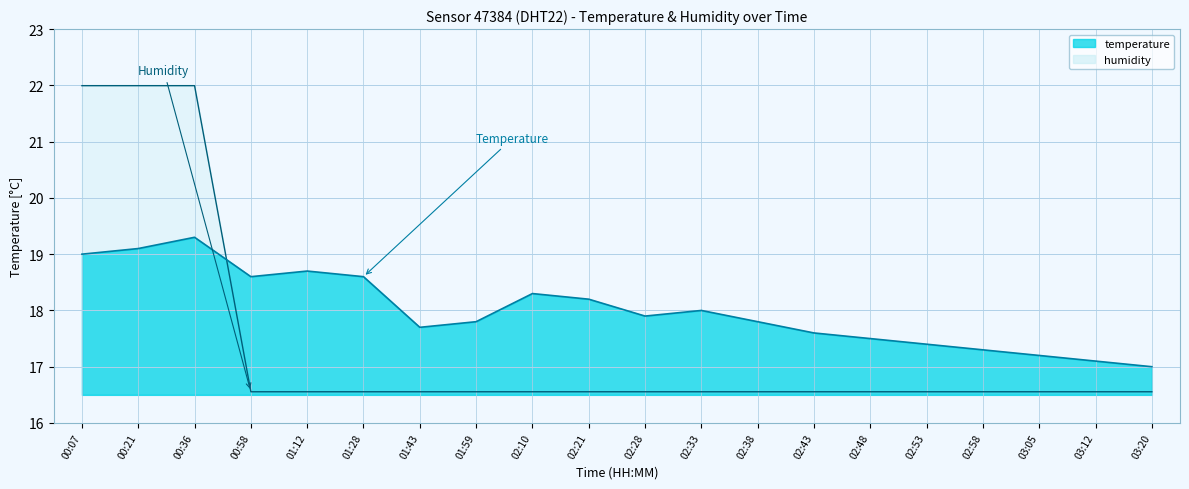

Reading left to right, what are all the values shown in this chart?

temperature: 19.0	19.1	19.3	18.6	18.7	18.6	17.7	17.8	18.3	18.2	17.9	18.0	17.8	17.6	17.5	17.4	17.3	17.2	17.1	17.0
humidity: 22.0	22.0	22.0	16.6	16.6	16.6	16.6	16.6	16.6	16.6	16.6	16.6	16.6	16.6	16.6	16.6	16.6	16.6	16.6	16.6